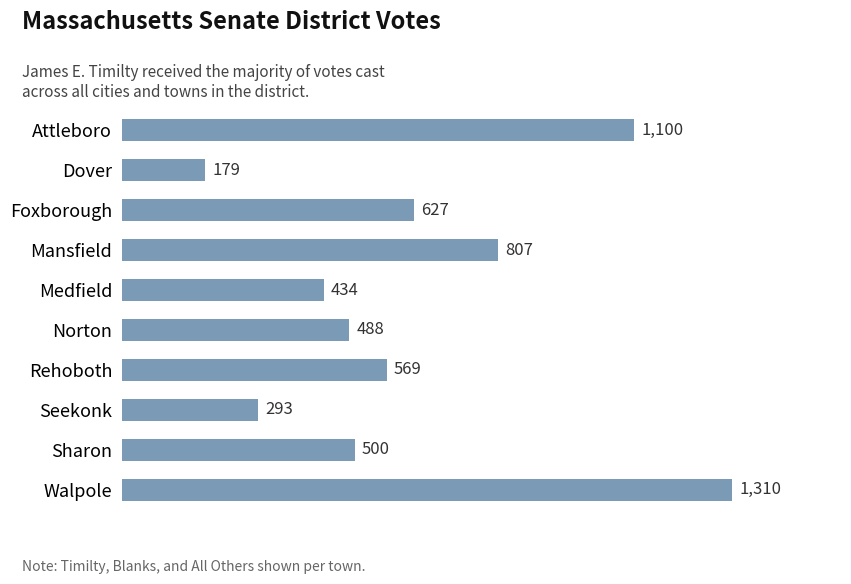

What is the label of the 2nd bar from the top?

Dover